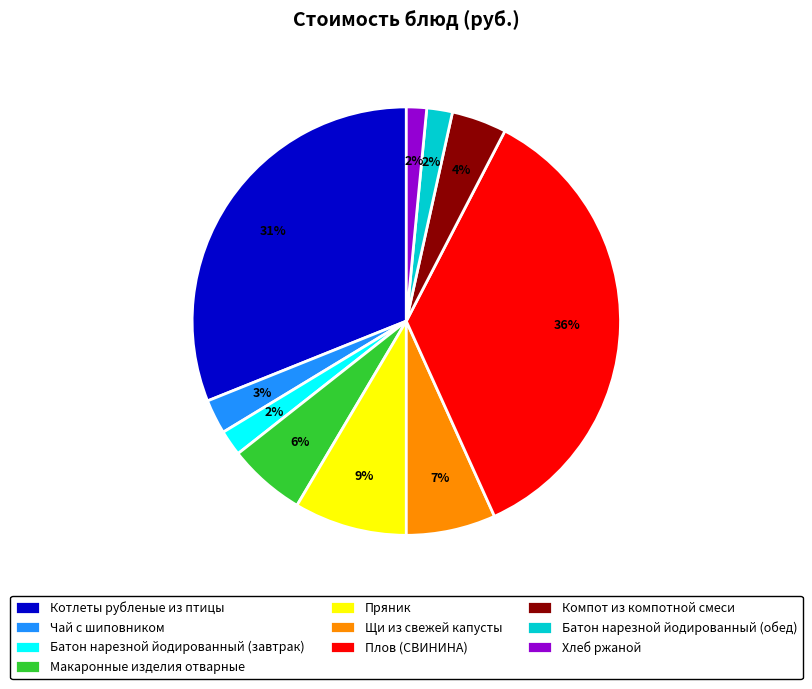

The Компот из компотной смеси slice represents 4% of the pie. True or false?

True